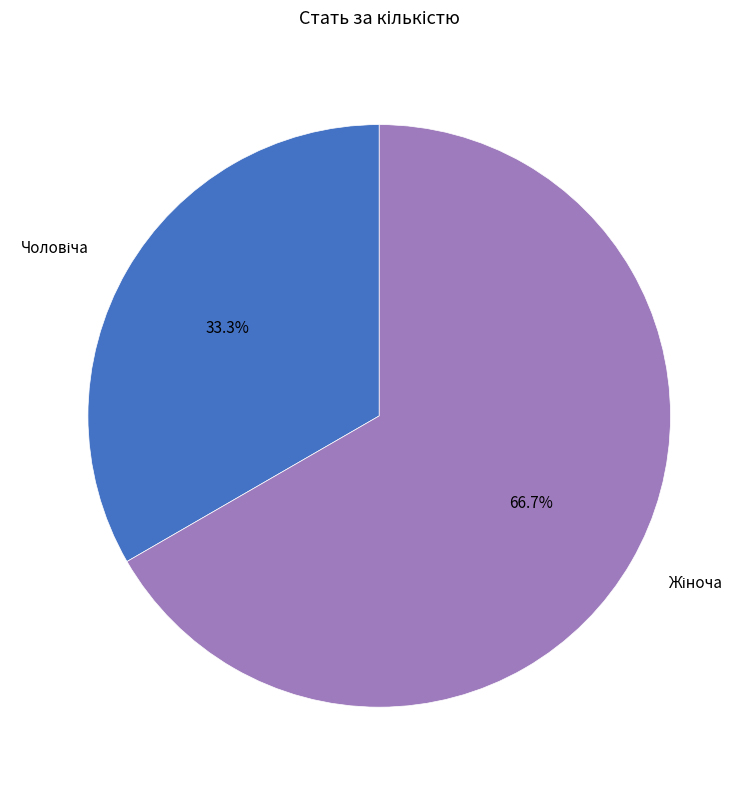

Does any single category account for the majority?

Yes